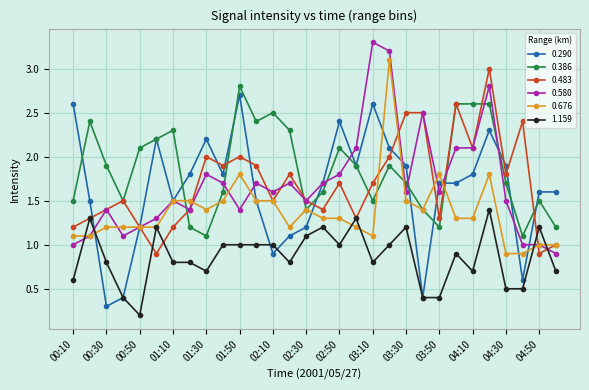

What is the difference between the second highest and second lowest values in the 0.386 series?

1.5